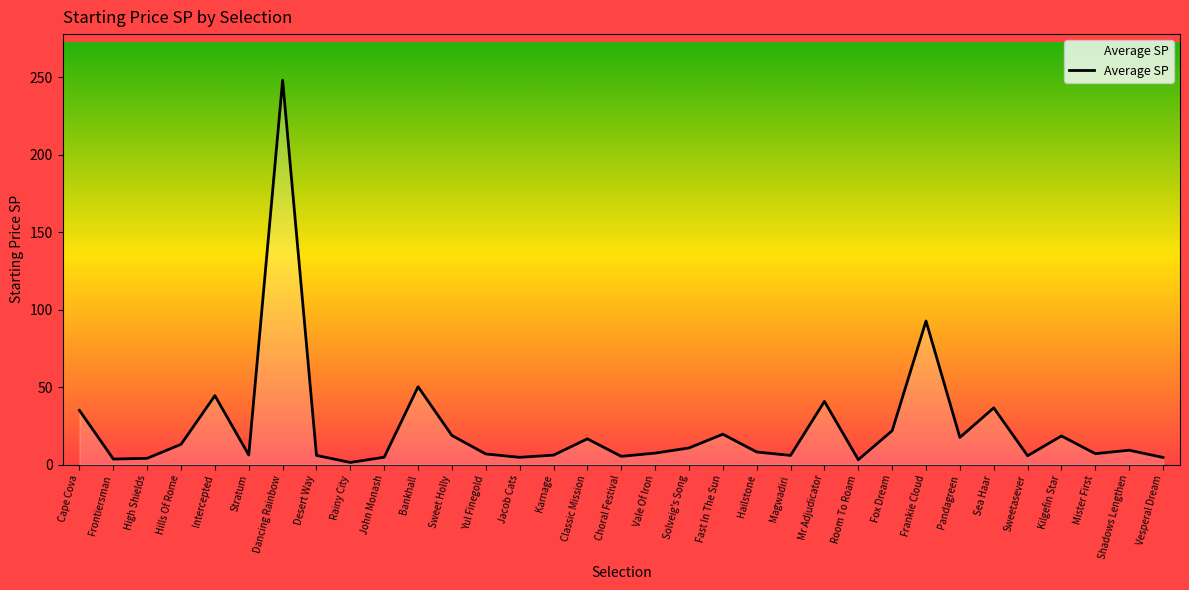

The chart shows a value of 8.1 at Hailstone. True or false?

True